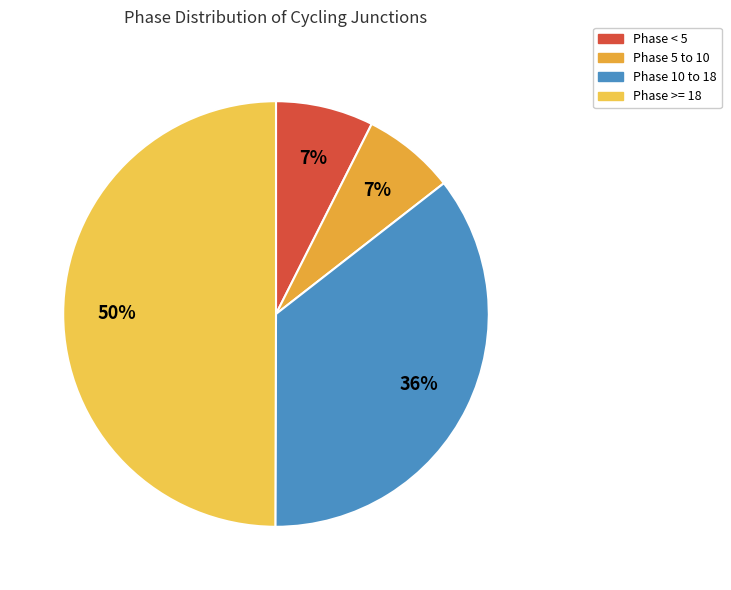

Count the number of slices in the pie.

4